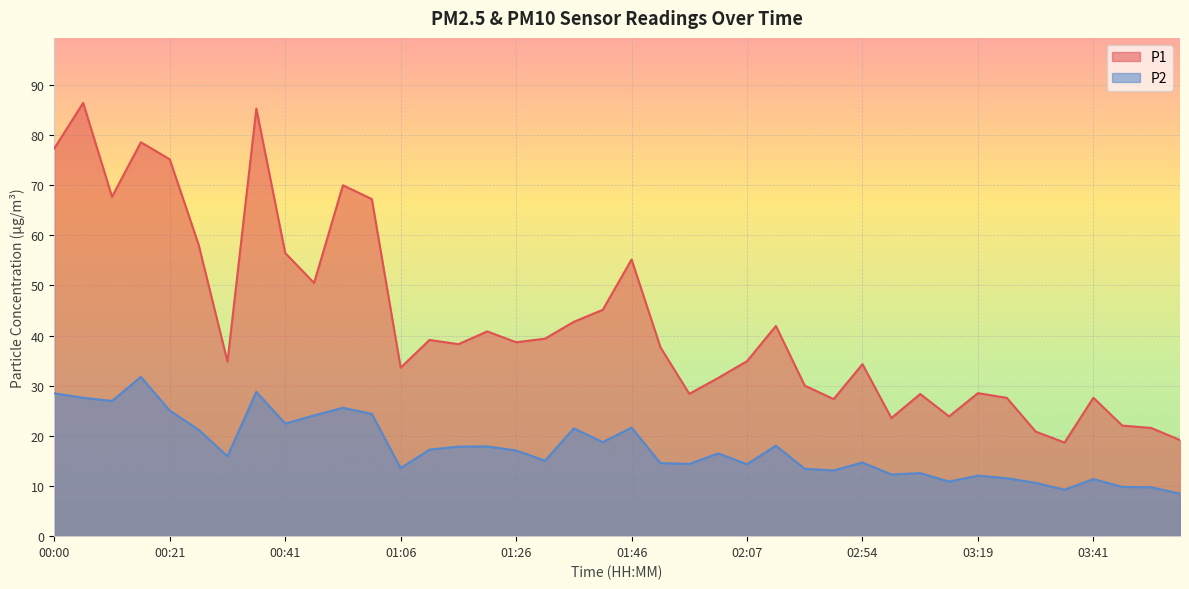

Which category has the highest value in the P2 series?

00:16